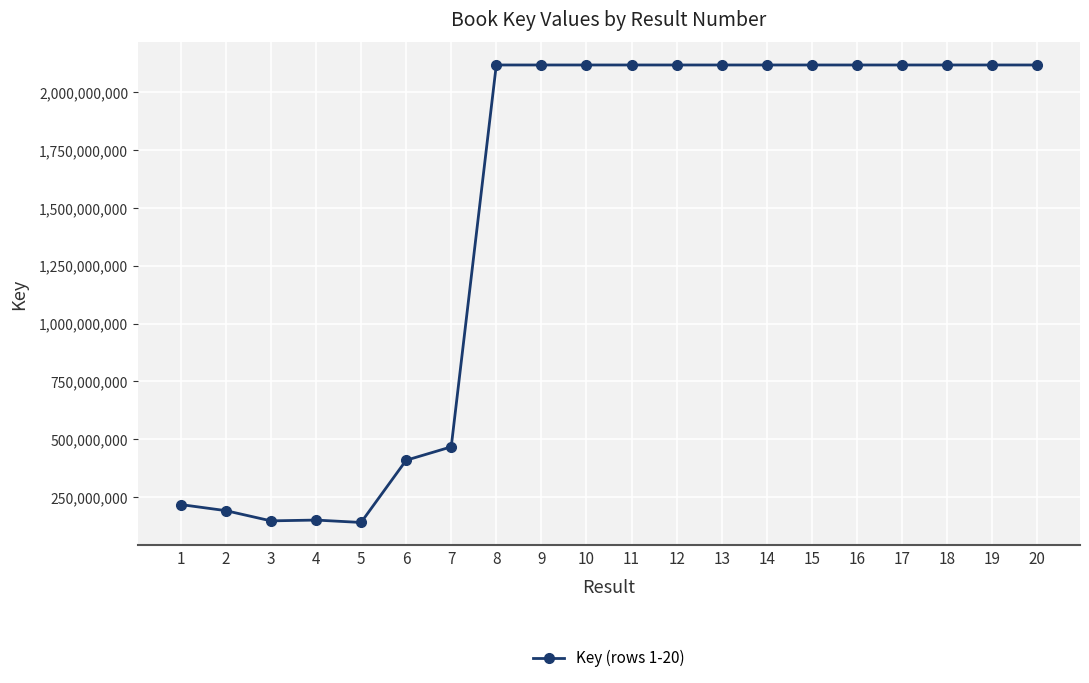

How many data points are less than 2117880106?

10